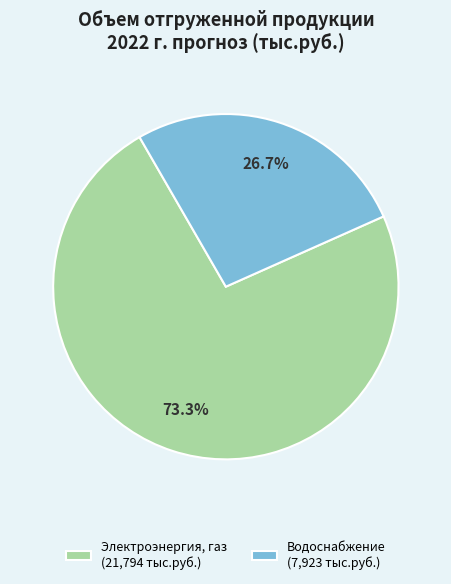

Which category accounts for the majority?

Электроэнергия, газ (21,794 тыс.руб.)